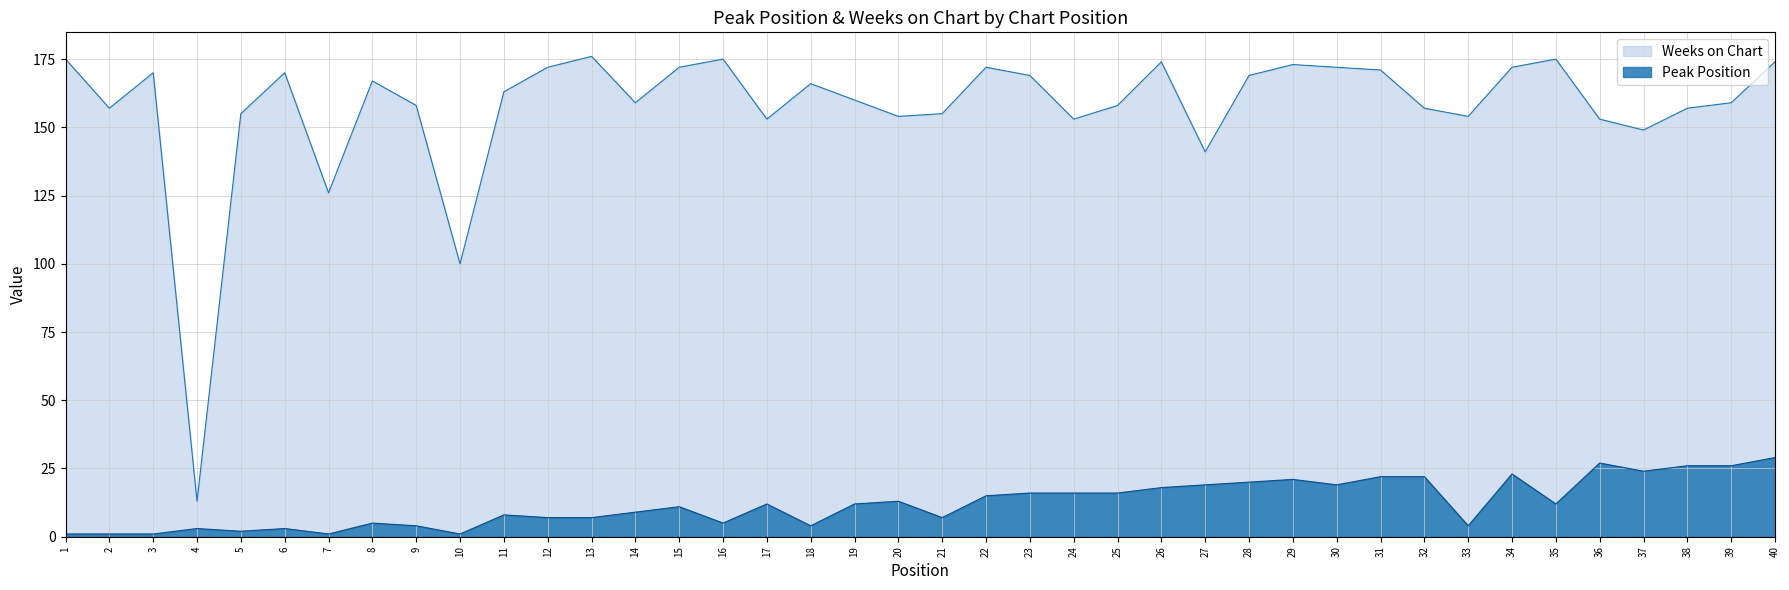

Which series changed the most between 7 and 11?

Weeks on Chart